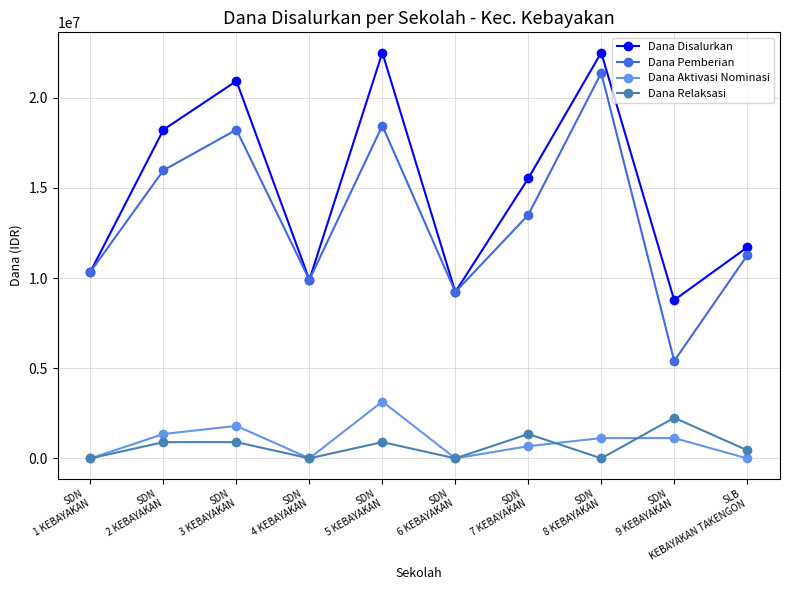

Does the chart have visible grid lines?

Yes